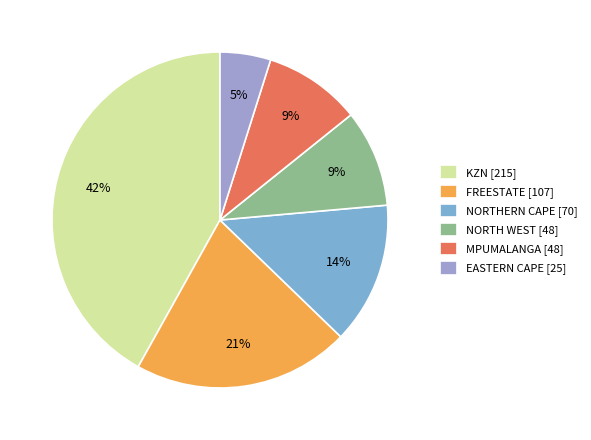

Does NORTHERN CAPE represent more than half of the total?

No